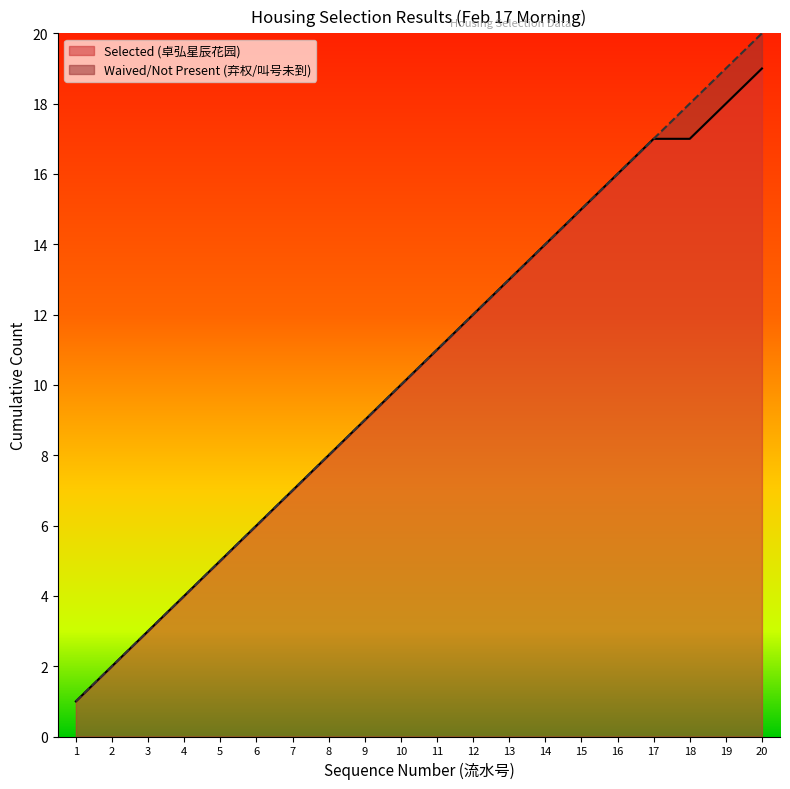

The value of Selected (卓弘星辰花园) at 12 is 12. True or false?

True